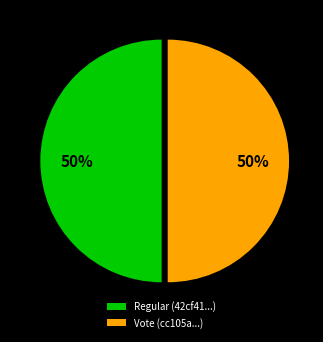

Combined, do Regular (42cf41...) and Vote (cc105a...) account for over 50%?

Yes